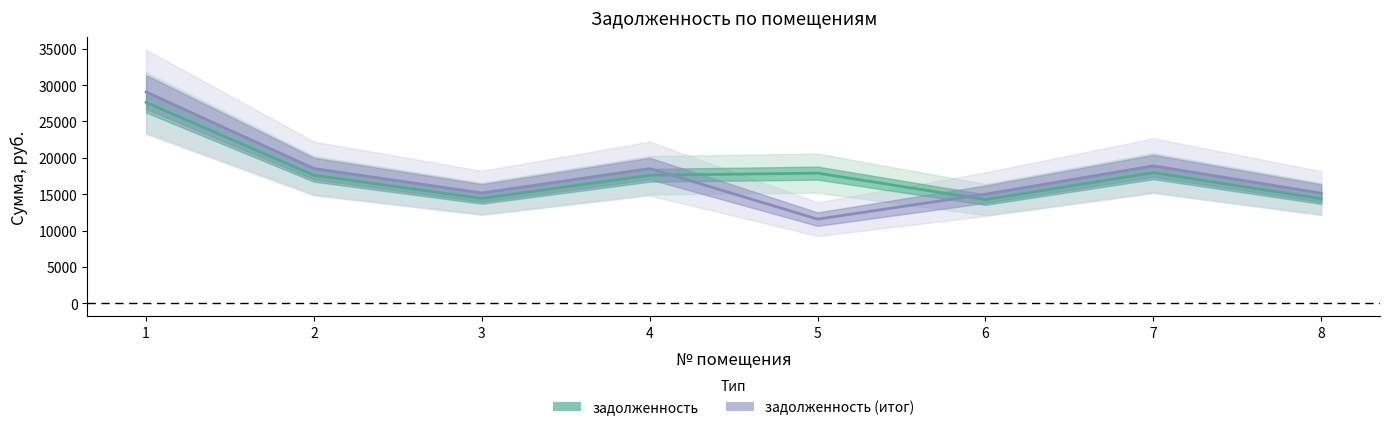

Is it true that задолженность equals 27611.4 at 1?

True